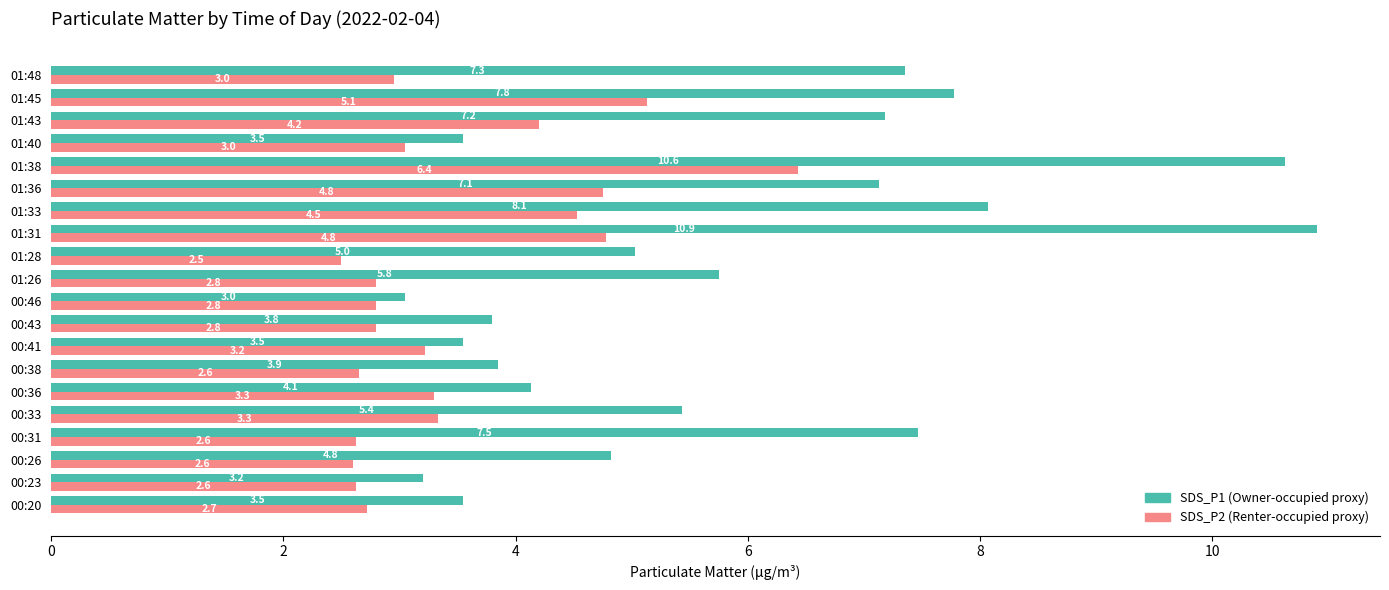

What is the difference between the highest and lowest values at 01:40?

0.5